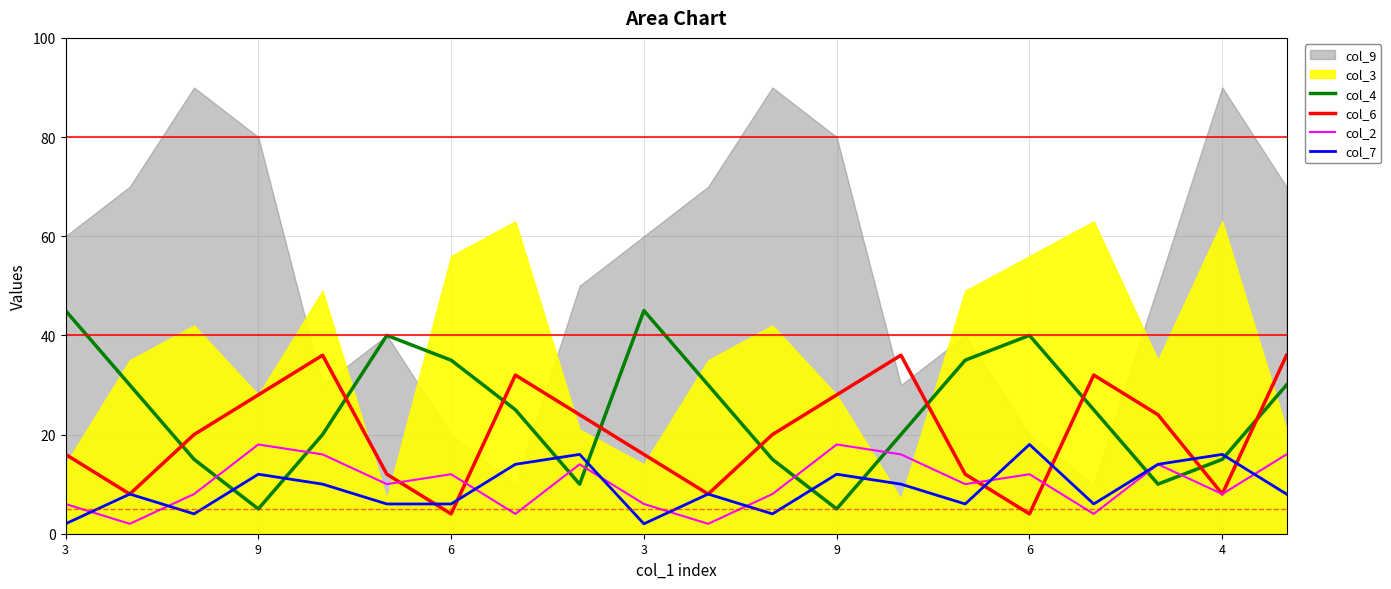

Between 6 and 4, which is larger?

6